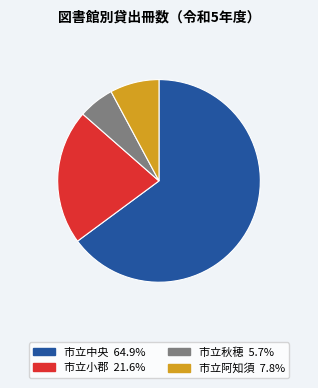

What is the ratio of the value at 市立中央 to the value at 市立小郡?

3.0